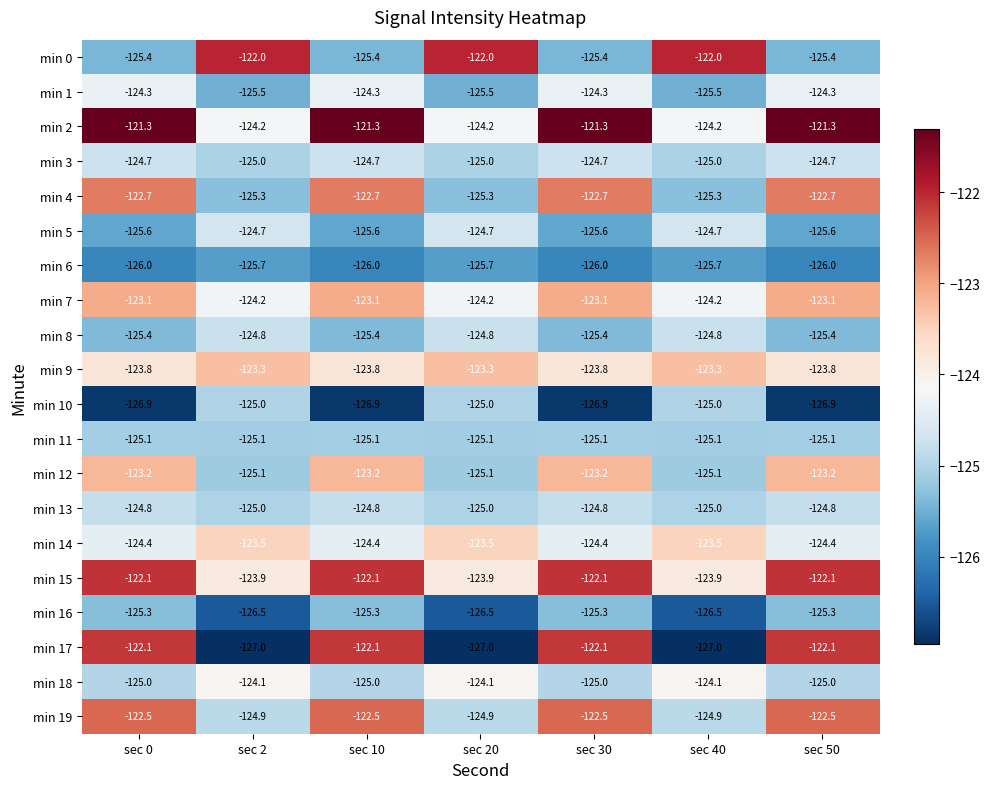

What is the approximate value of min 0 at sec 0?

-125.4